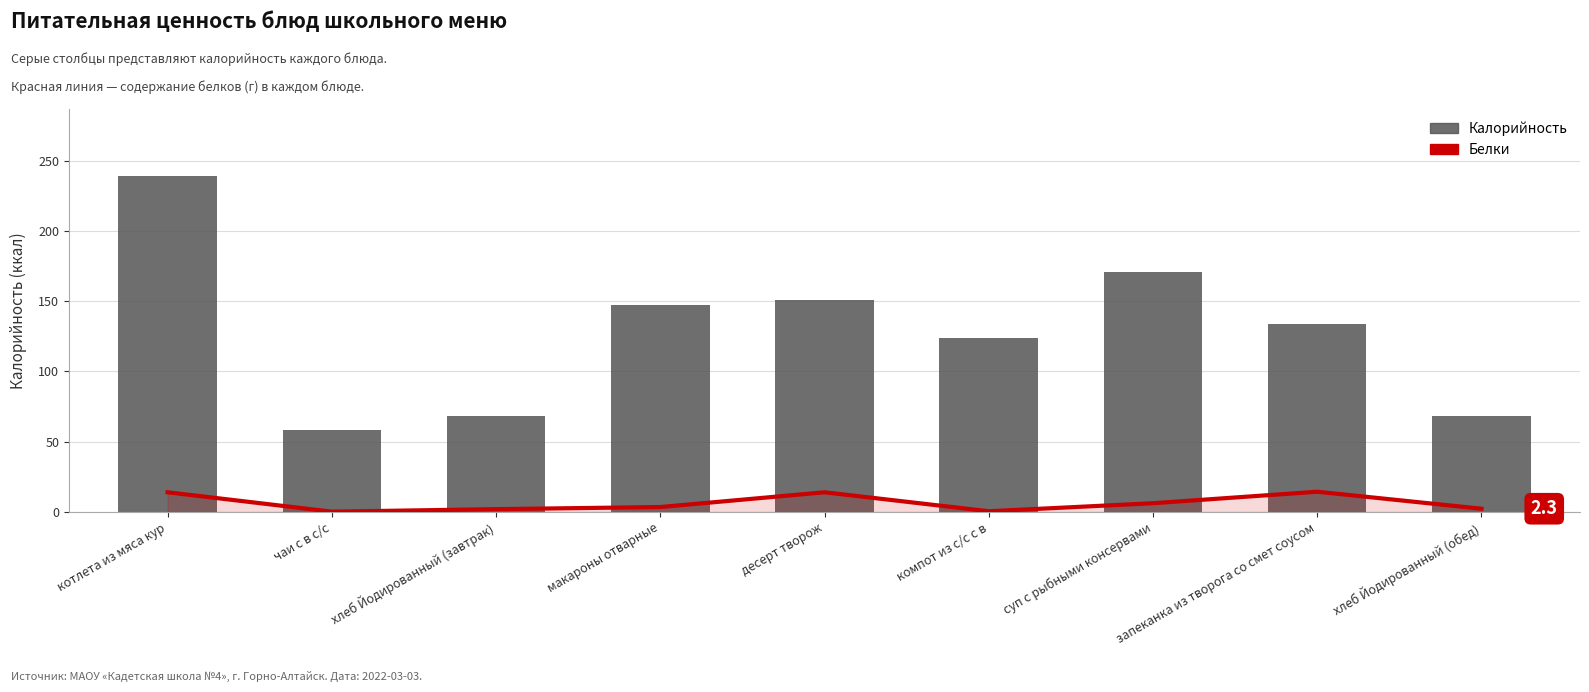

Reading right to left, transcribe all the data shown in this chart.

Белки: хлеб Йодированный (обед)=2.3	запеканка из творога со смет соусом=14.4	суп с рыбными консервами=6.2	компот из с/с с в=0.5	десерт творож=14.0	макароны отварные=3.5	хлеб Йодированный (завтрак)=2.0	чаи с в с/с=0.2	котлета из мяса кур=14.0
Калорийность: хлеб Йодированный (обед)=68.0	запеканка из творога со смет соусом=134.0	суп с рыбными консервами=171.0	компот из с/с с в=124.0	десерт творож=151.0	макароны отварные=147.0	хлеб Йодированный (завтрак)=68.0	чаи с в с/с=58.0	котлета из мяса кур=239.0